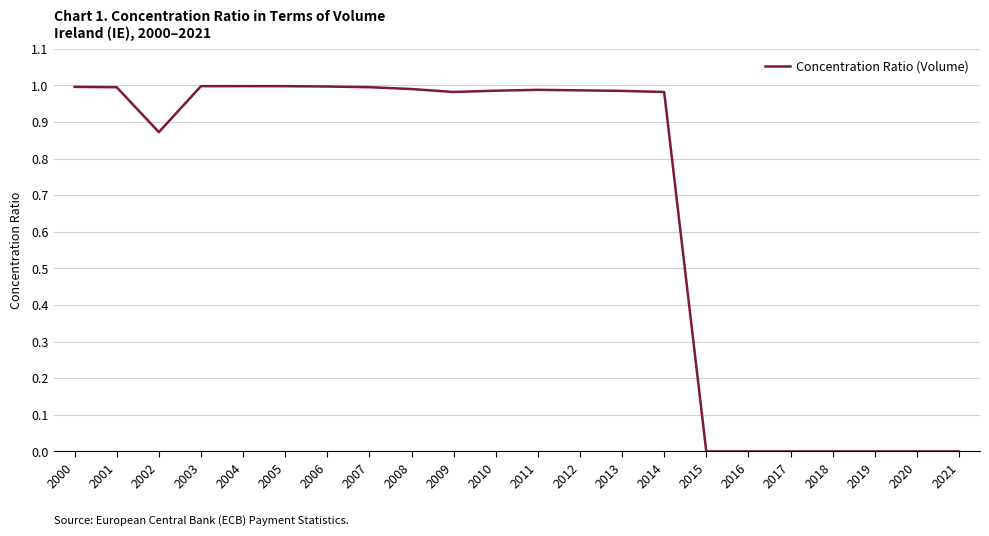

The chart shows a value of 0.5 at 2006. True or false?

False